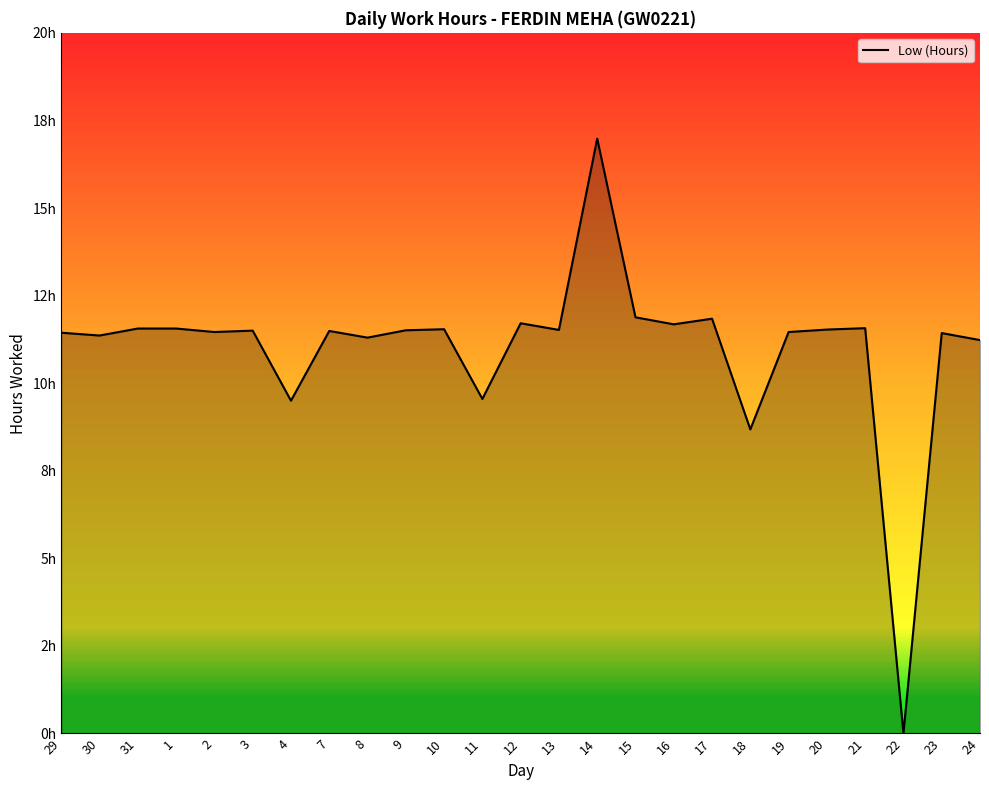

Does the chart have visible grid lines?

No